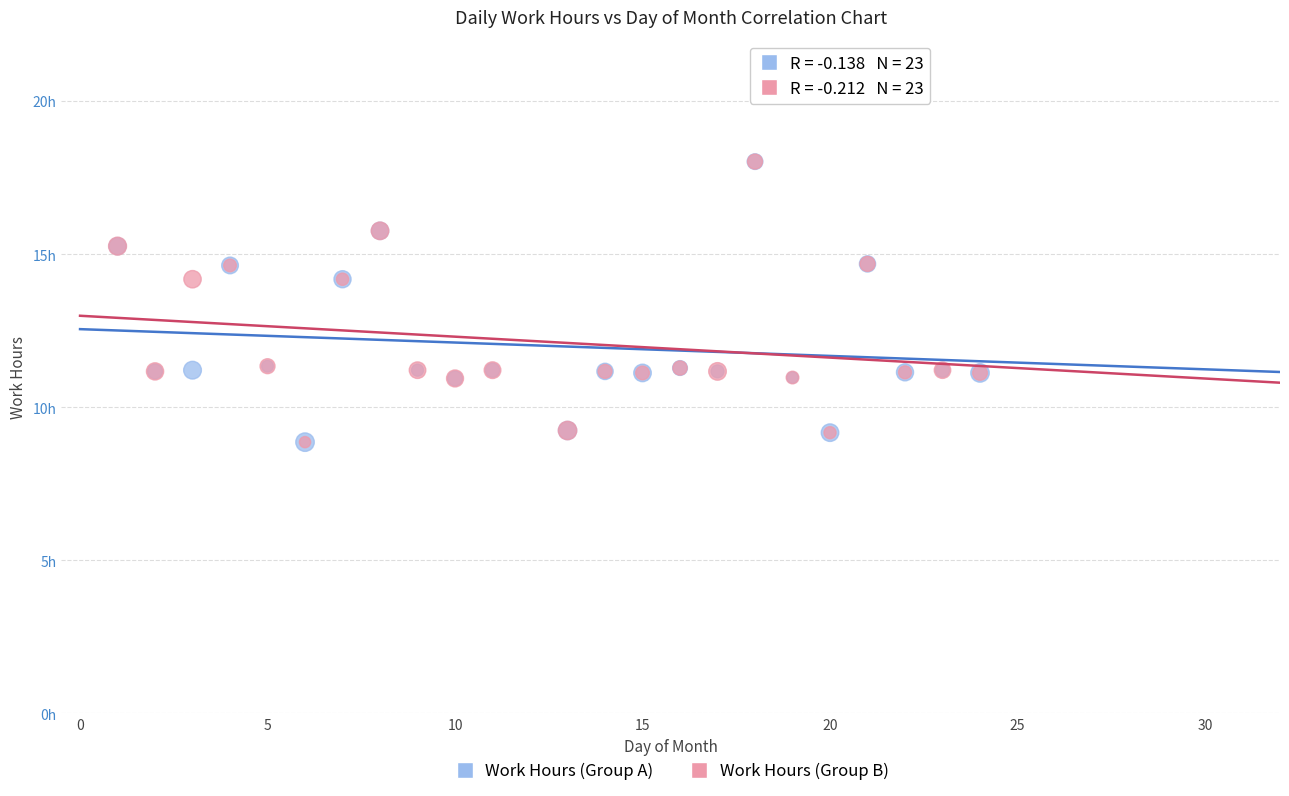

What are all the series names shown in the legend?

Work Hours (Group A), Work Hours (Group B)